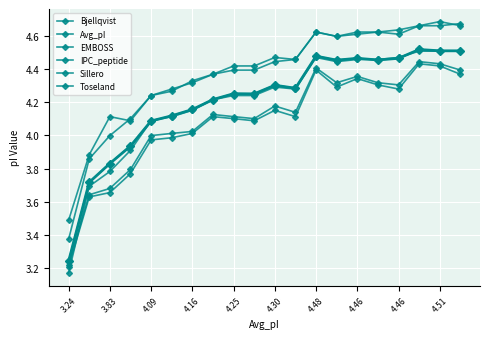

Which category has the lowest value in the Sillero series?

3.24